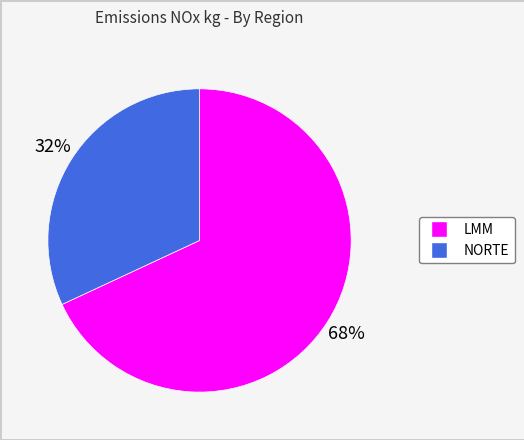

Count the number of slices in the pie.

2